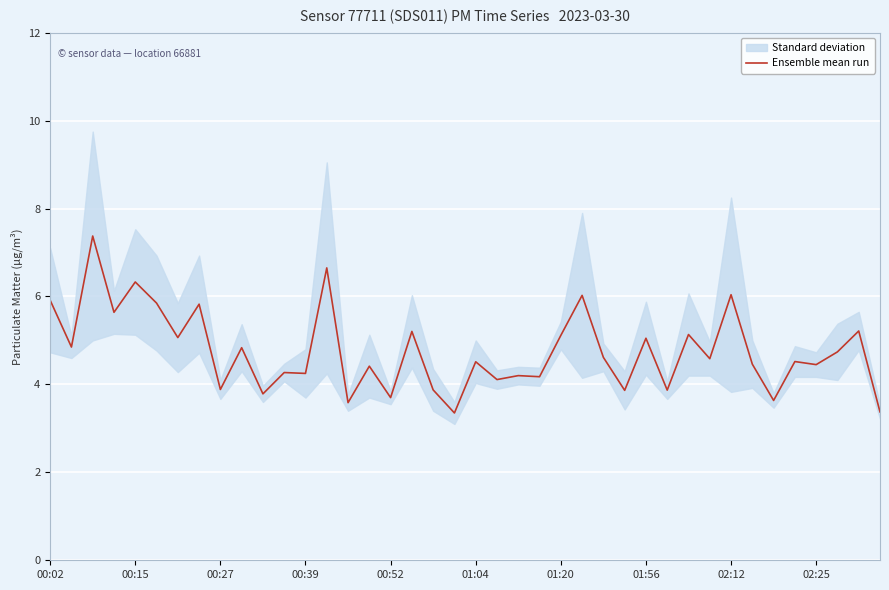

How many interior local valleys (lower than both neighbors) does the data have?

16